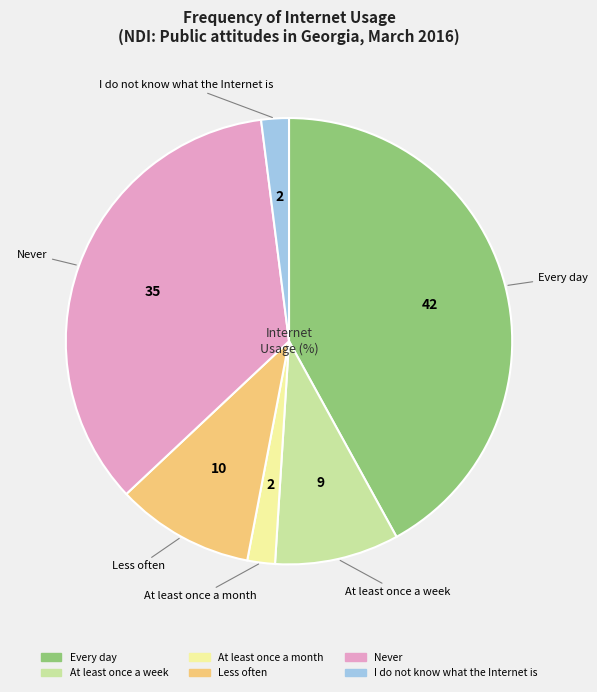

Does Every day represent more than half of the total?

No